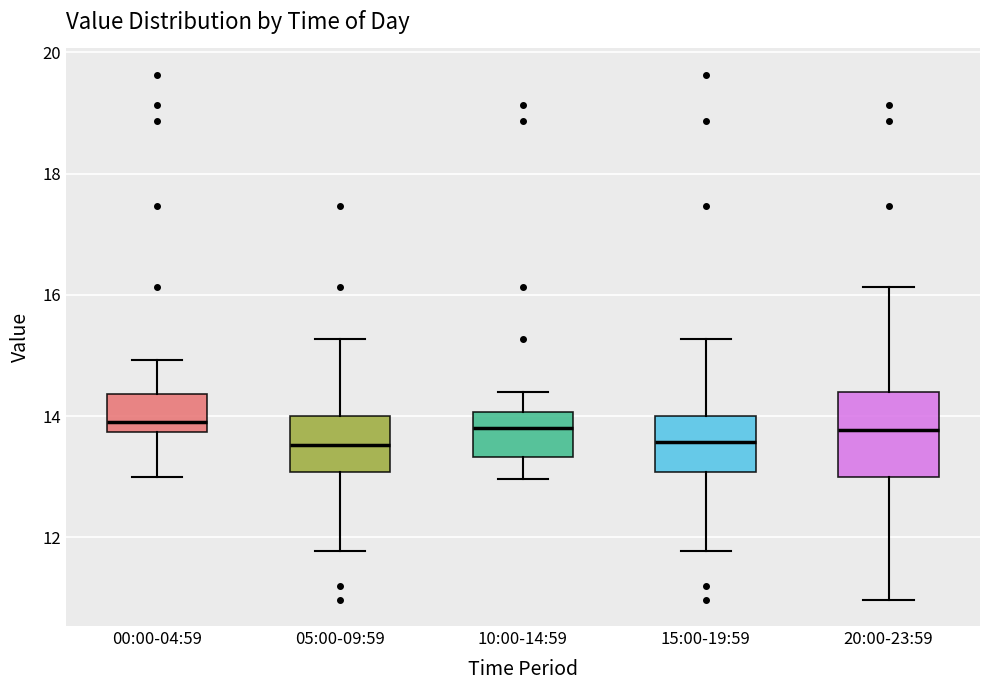

Reading left to right, read every box against the y-axis: the position of its median line, the range the box covers, and the ends of its whiskers. The values are not printed on the chart, so give them approximately, as read against the axis.

00:00-04:59: median 14.0, box 13.8 to 14.4, whiskers 13.0 to 15.0
05:00-09:59: median 13.6, box 13.0 to 14.0, whiskers 11.8 to 15.2
10:00-14:59: median 13.8, box 13.4 to 14.0, whiskers 13.0 to 14.4
15:00-19:59: median 13.6, box 13.0 to 14.0, whiskers 11.8 to 15.2
20:00-23:59: median 13.8, box 13.0 to 14.4, whiskers 11.0 to 16.2